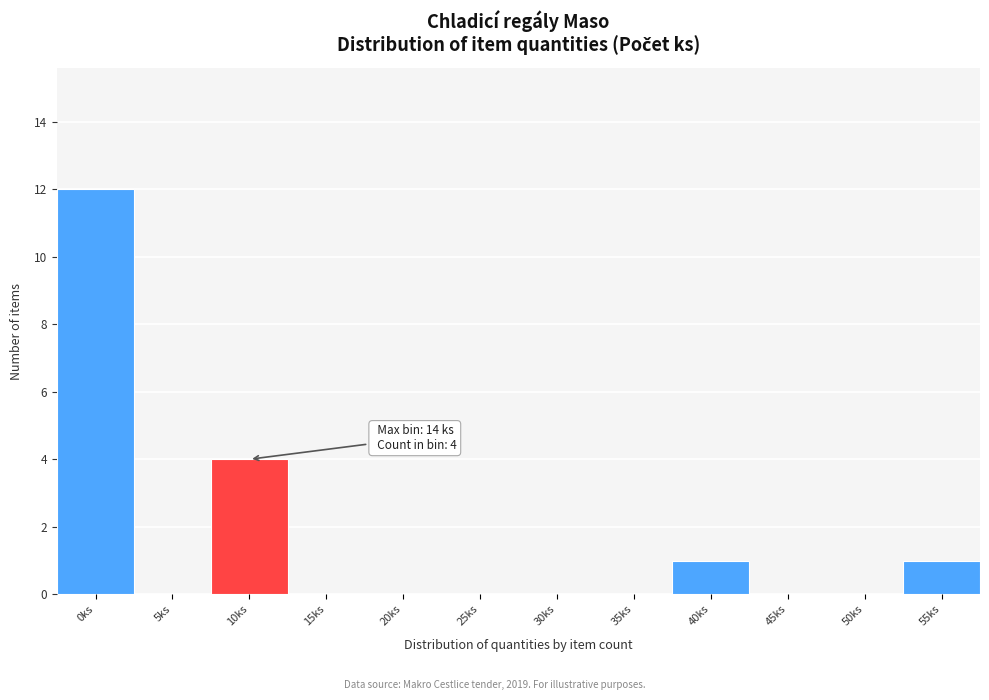

Reading right to left, what are all the values shown in this chart?

55ks=1	50ks=0	45ks=0	40ks=1	35ks=0	30ks=0	25ks=0	20ks=0	15ks=0	10ks=4	5ks=0	0ks=12